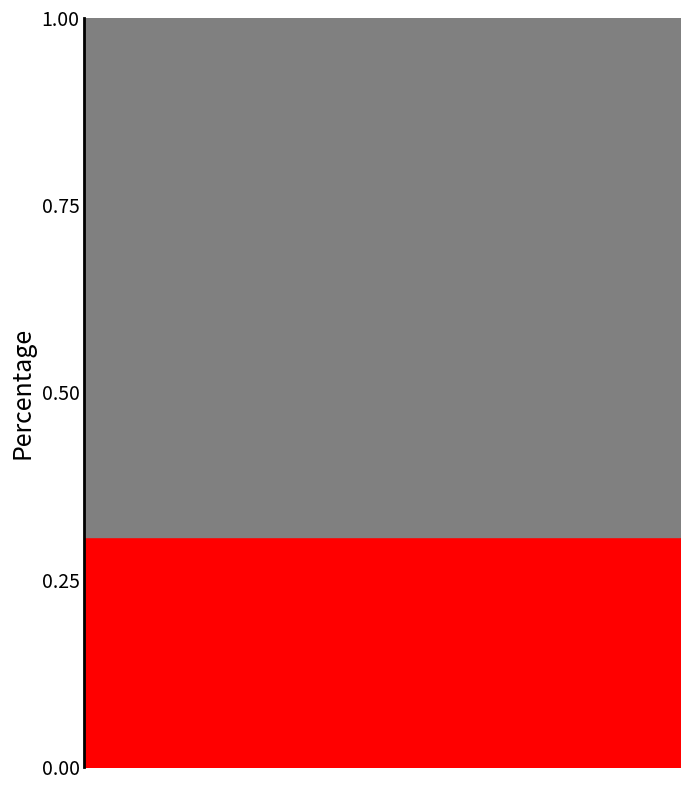

Which series has the largest total across all categories?

CMU-CS 252 HIS